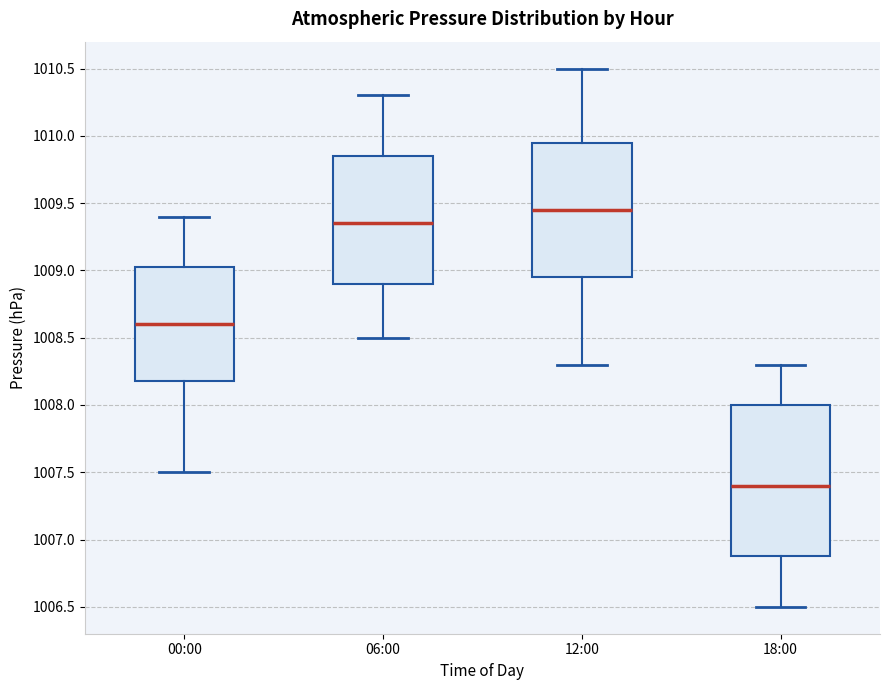

Which box is the tallest, from its lower edge to its upper edge?

18:00